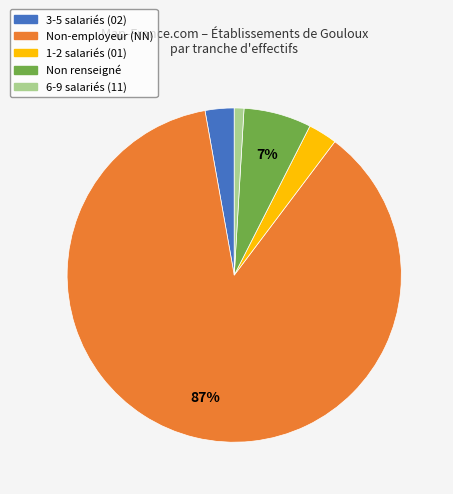

Does any single category account for the majority?

Yes